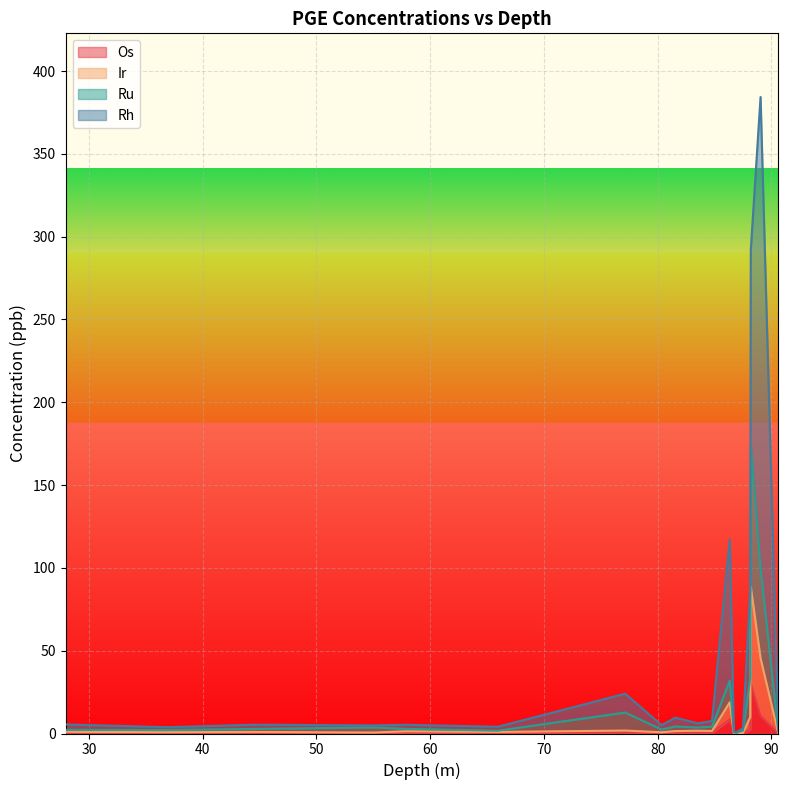

What is the sum of all Ru values?

176.6